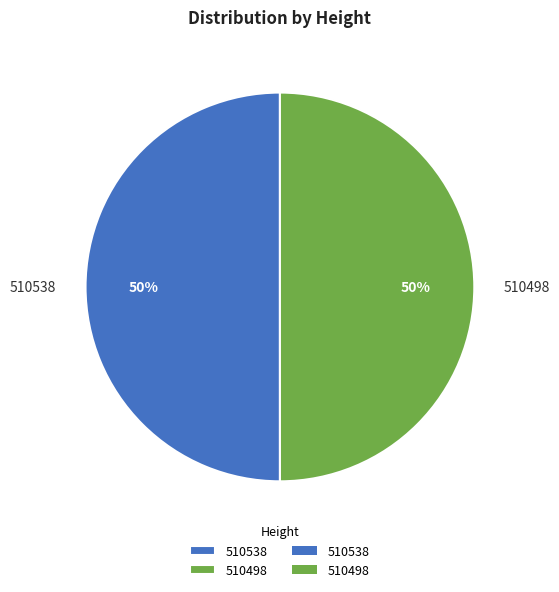

Approximately how many times larger is the value at 510538 compared to 510498?

1.0